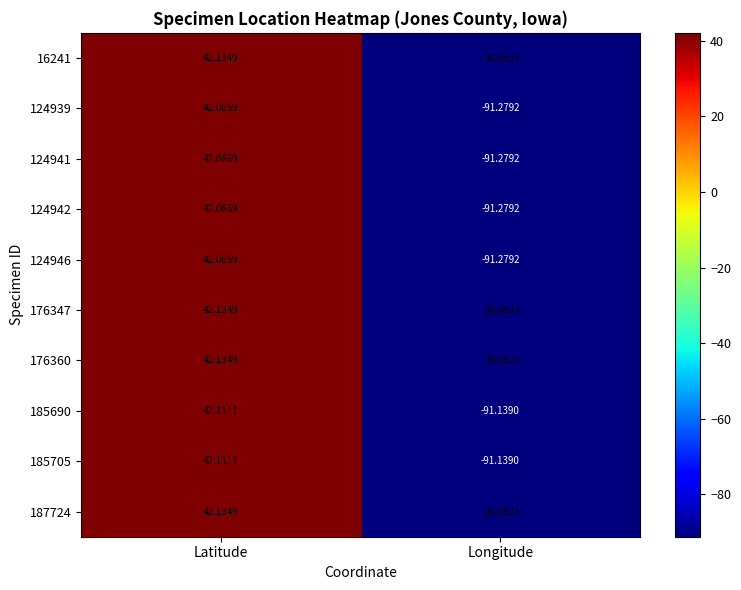

Count the number of categories in the chart.

2